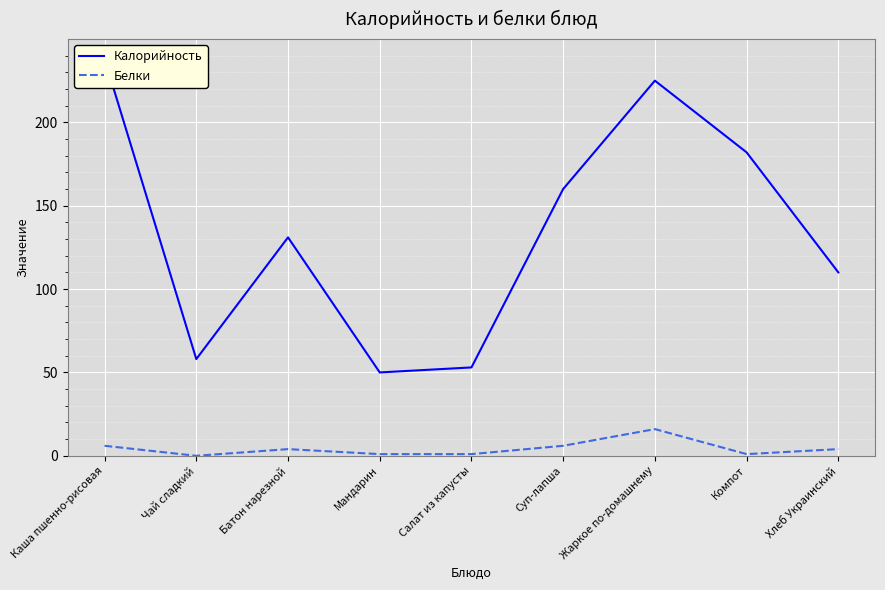

Reading left to right, transcribe all the data shown in this chart.

Калорийность: 238	58	131	50	53	160	225	182	110
Белки: 6	0	4	1	1	6	16	1	4